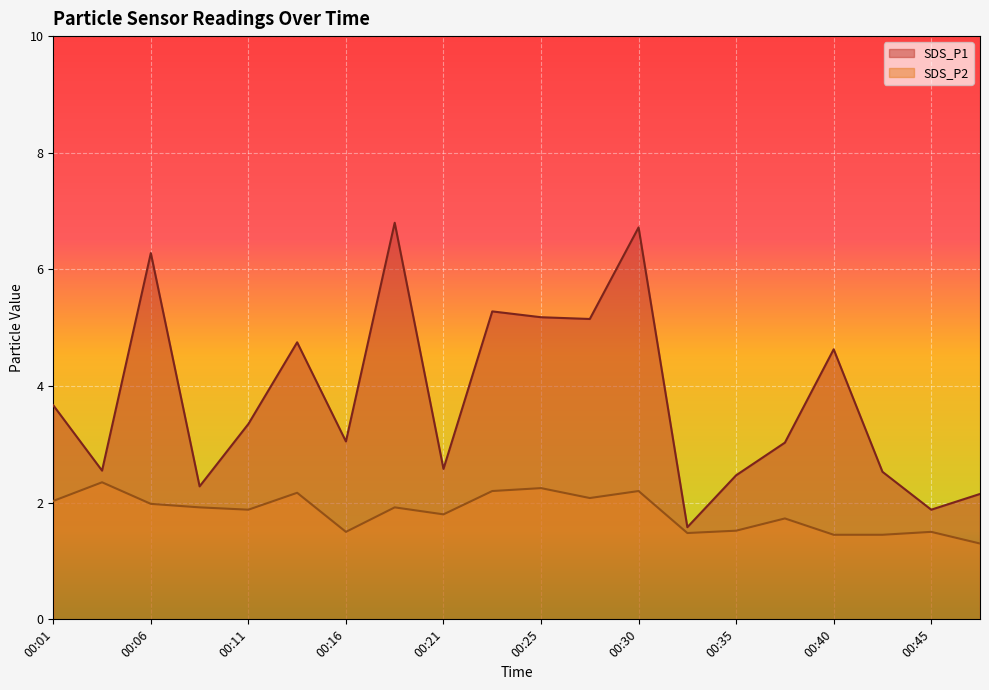

Which category has the highest value across all series?

00:18